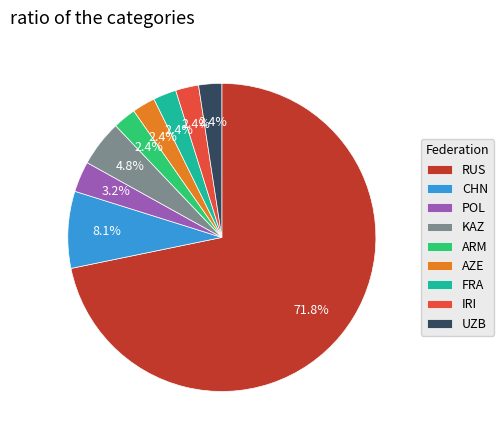

What is the total percentage of IRI and POL?

5.6%